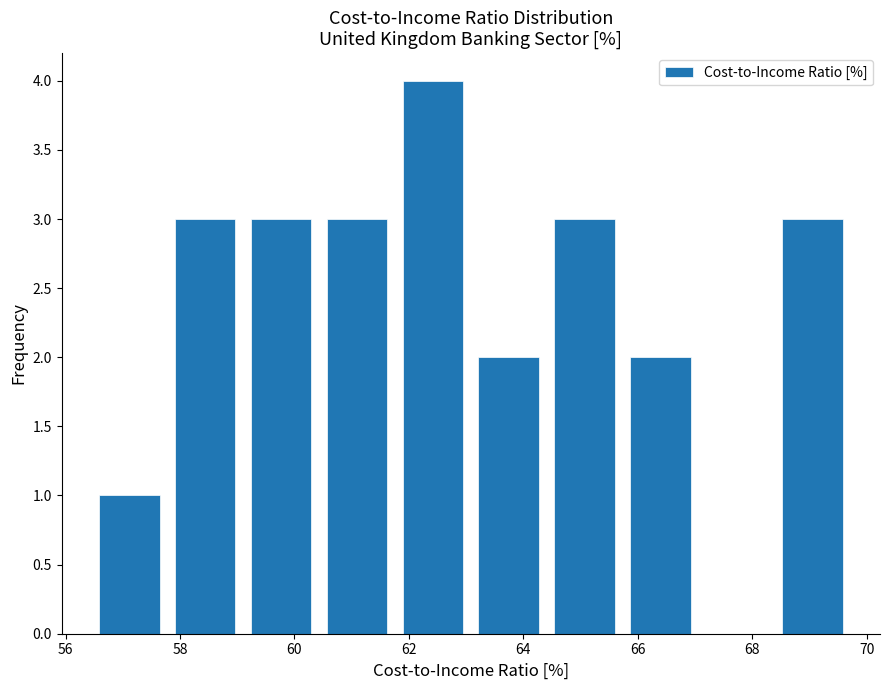

What is the height of the bar covering 57.8 to 59.2 on the x-axis? Neither the bar edges nor the heights are printed on the chart, so give them approximately, as read against the axes.

3